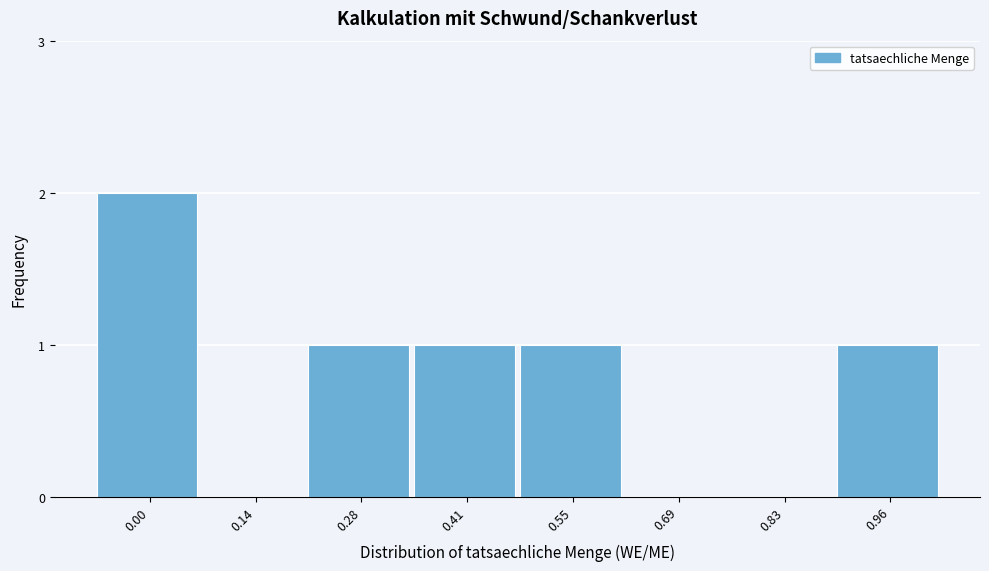

Reading left to right, transcribe all the data shown in this chart.

0.00=2	0.14=0	0.28=1	0.41=1	0.55=1	0.69=0	0.83=0	0.96=1